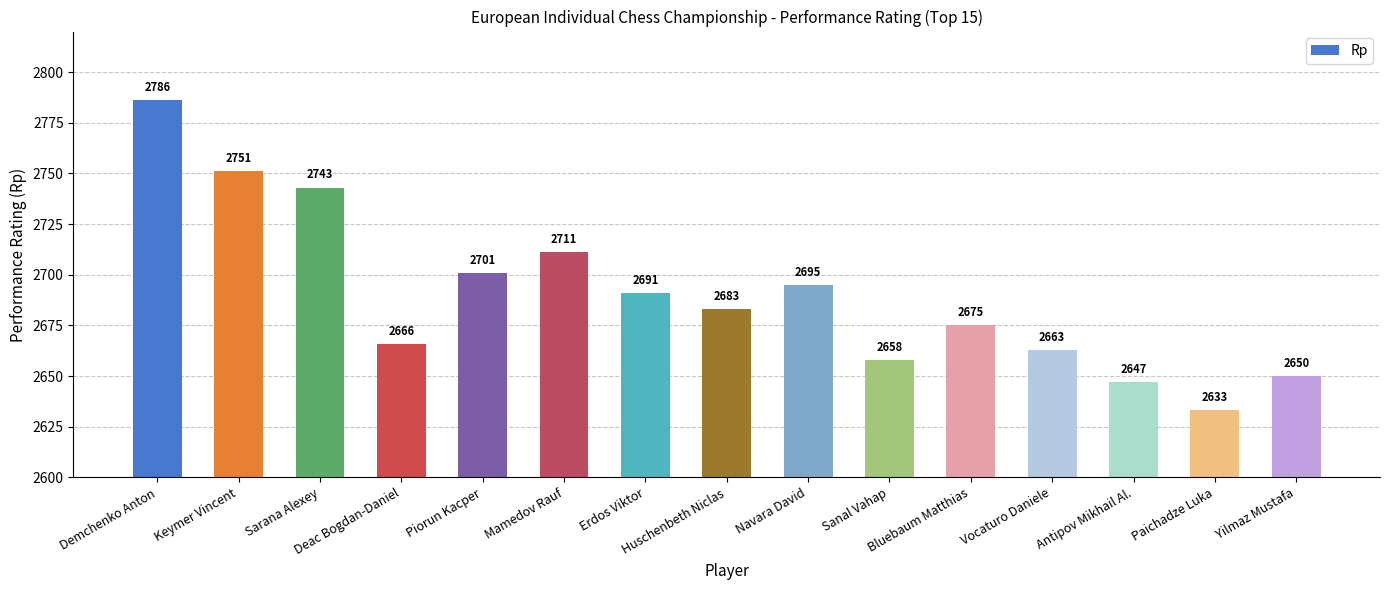

Which label corresponds to the smallest value in the chart?

Paichadze Luka